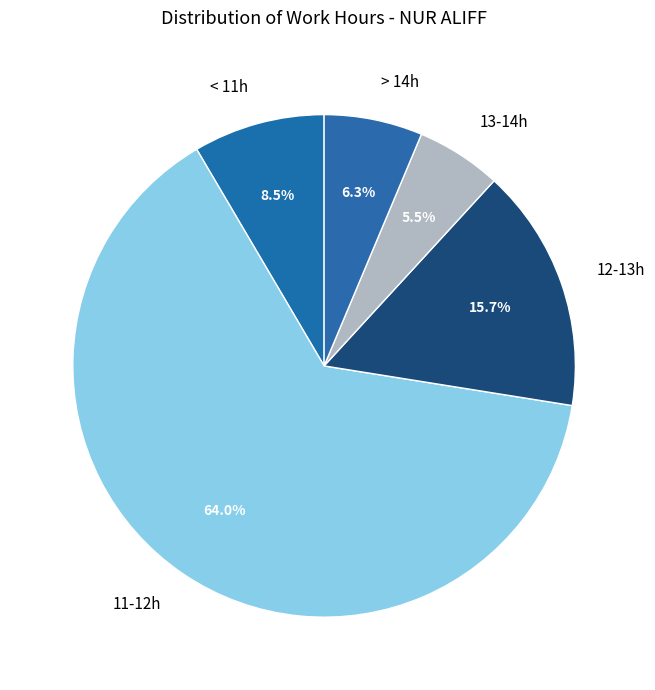

What is the total percentage of 11-12h and 12-13h?

79.7%